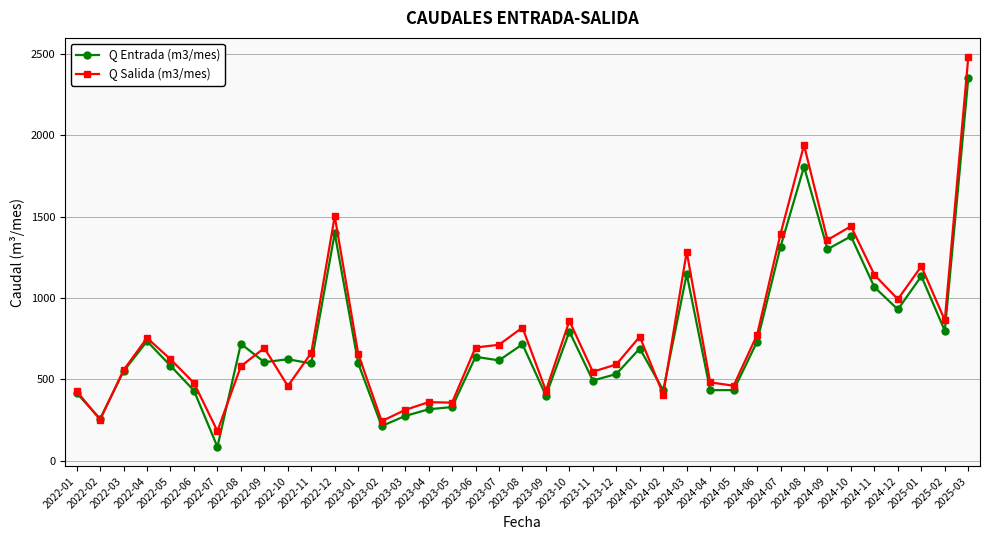

At which category is the sum across all series the highest?

2025-03